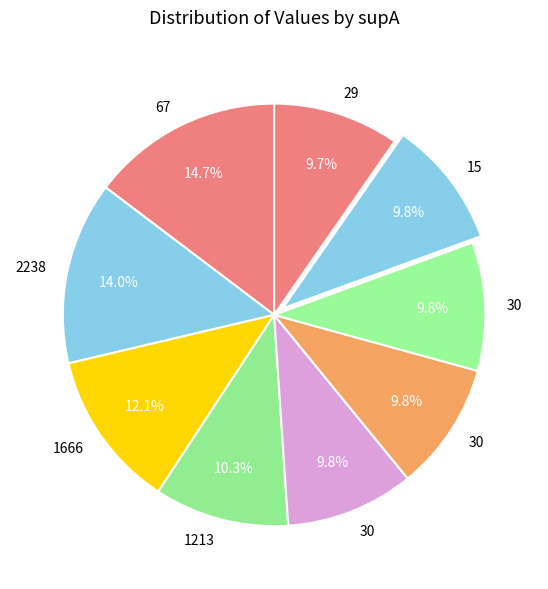

Count the number of slices in the pie.

9